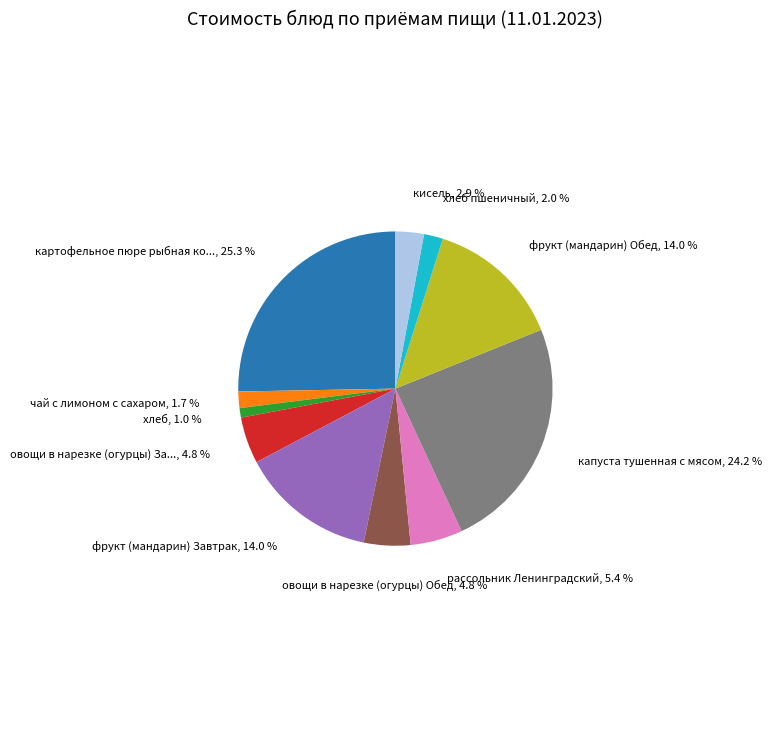

Is there any slice that represents more than half of the pie?

No